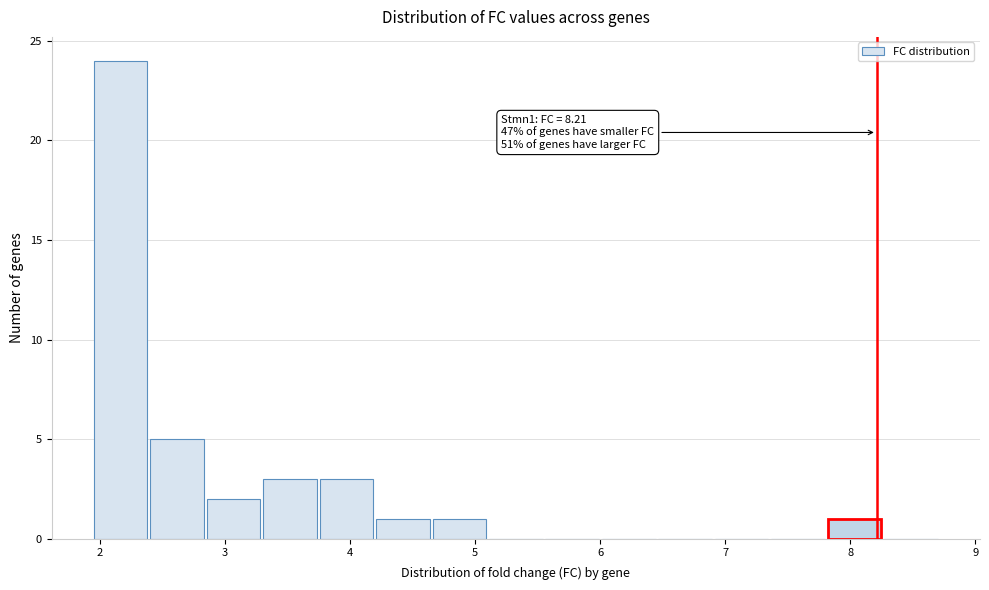

Over which range of the x-axis is the bar tallest?

1.9 to 2.4